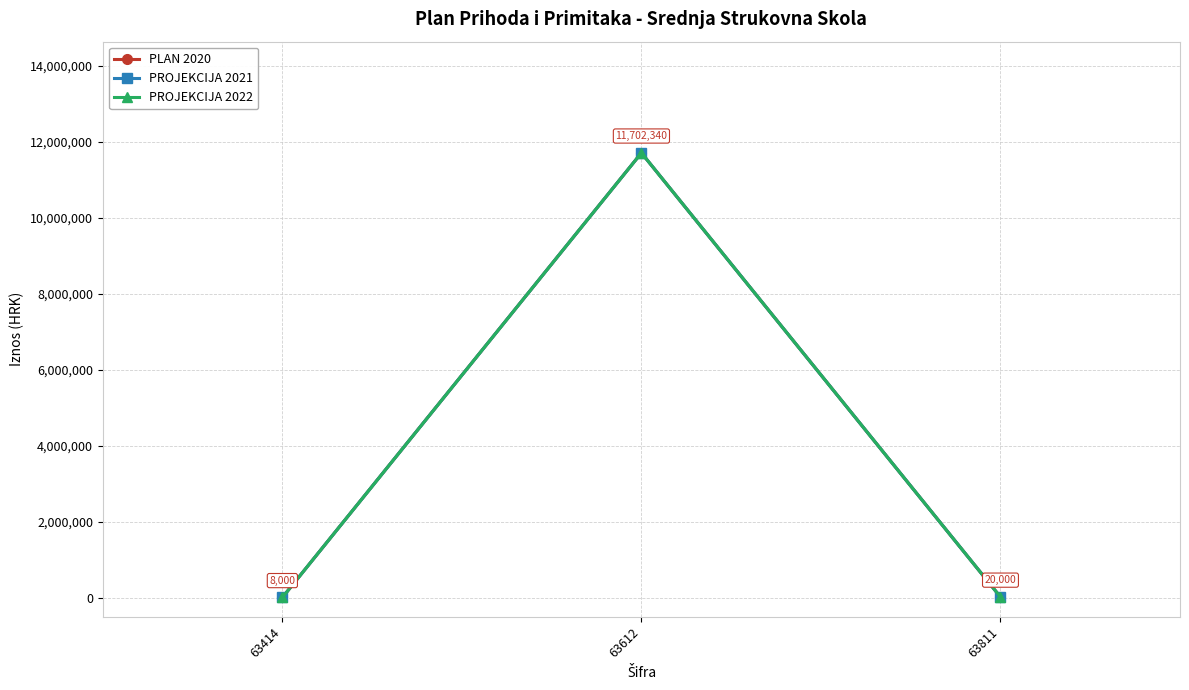

Which label corresponds to the smallest value in the chart?

63414